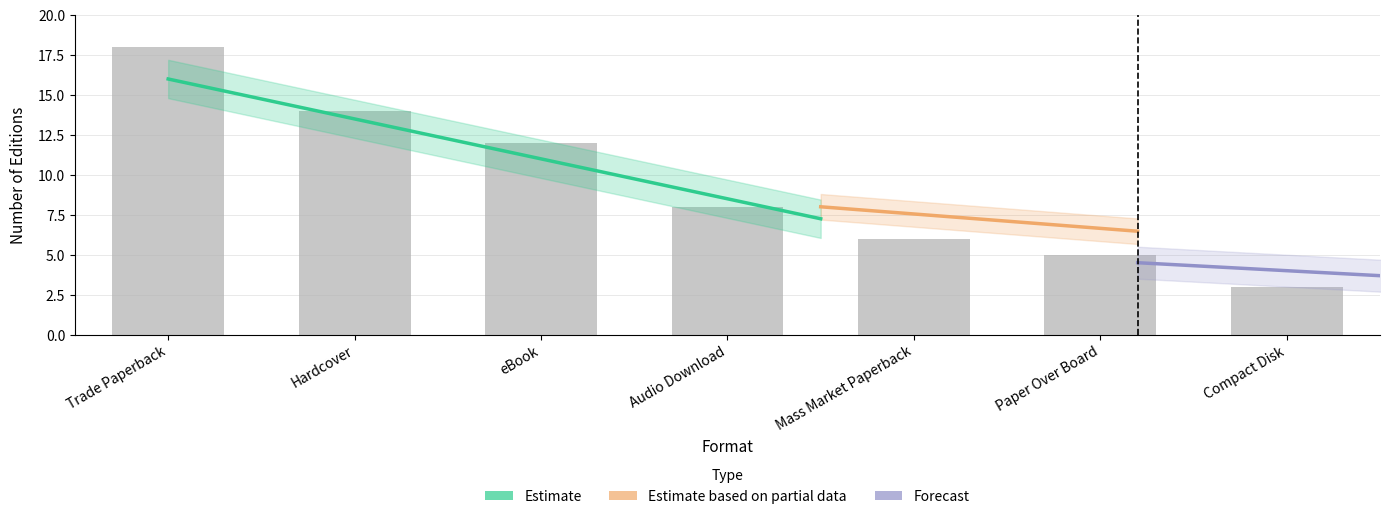

Between Hardcover and Audio Download, which is larger?

Hardcover